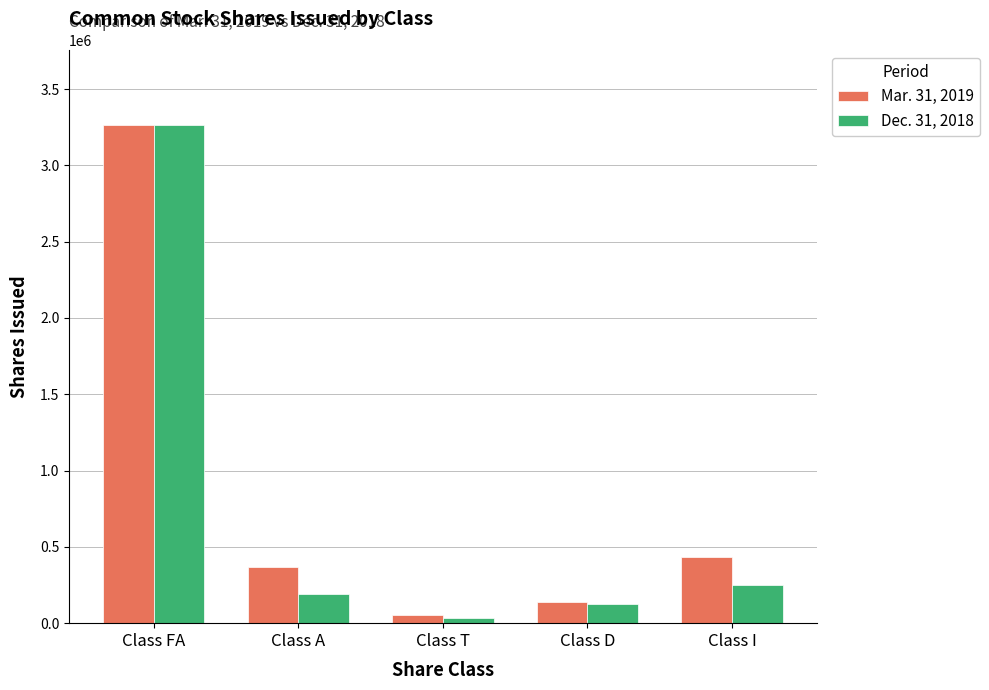

Reading left to right, list all the values displayed in this chart.

Mar. 31, 2019: Class FA=3266260	Class A=371319	Class T=55739	Class D=137864	Class I=434646
Dec. 31, 2018: Class FA=3266260	Class A=192388	Class T=31452	Class D=122889	Class I=249526